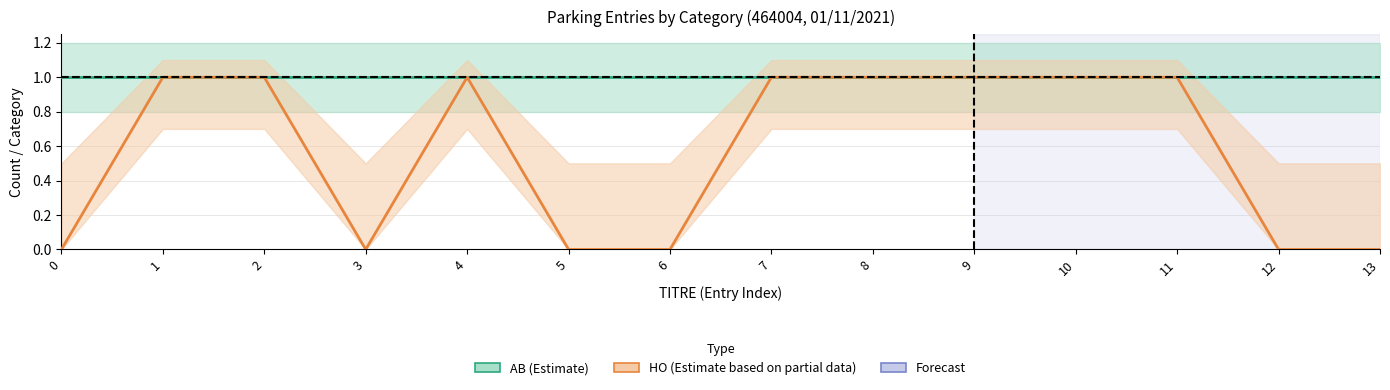

What is the maximum value shown in the chart?

1